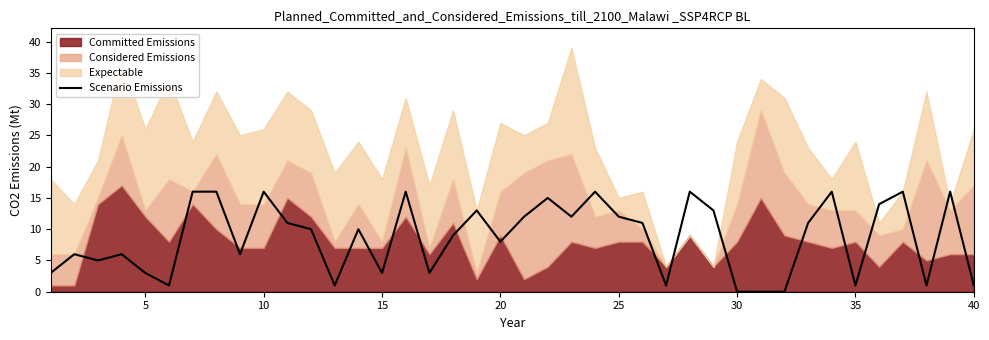

What is the maximum value for Scenario Emissions?

16